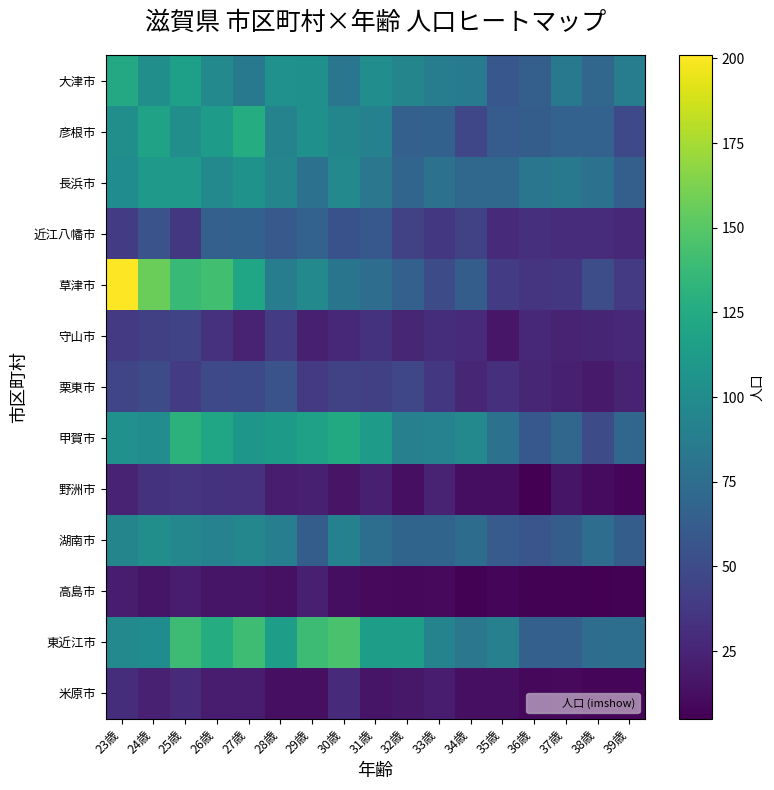

Count the number of data series in this chart.

13